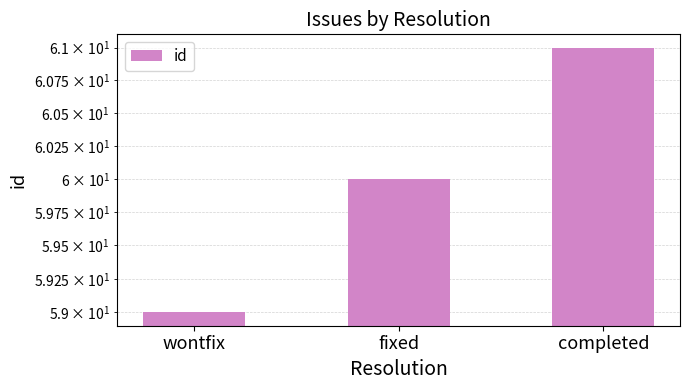

How many values are between 59 and 61?

3